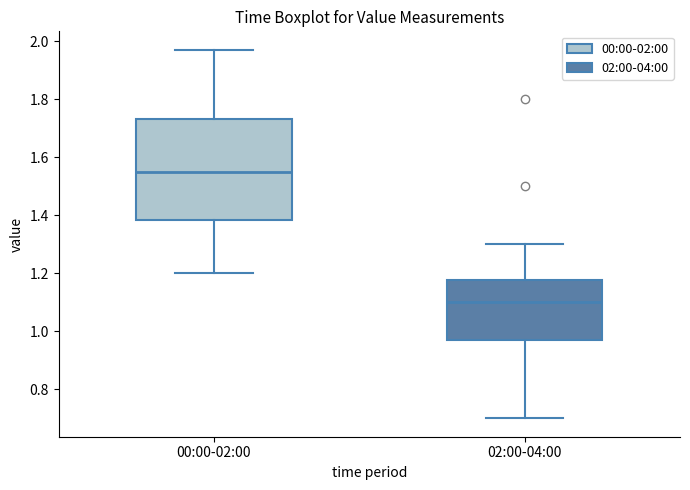

Reading left to right, transcribe this box plot: for each box, give where its median line is, the range the box spans, and where its two whiskers end, as read against the y-axis. The values are not printed on the chart, so give them approximately, as read against the axis.

00:00-02:00: median 1.56, box 1.38 to 1.74, whiskers 1.20 to 1.98
02:00-04:00: median 1.10, box 0.98 to 1.18, whiskers 0.70 to 1.30